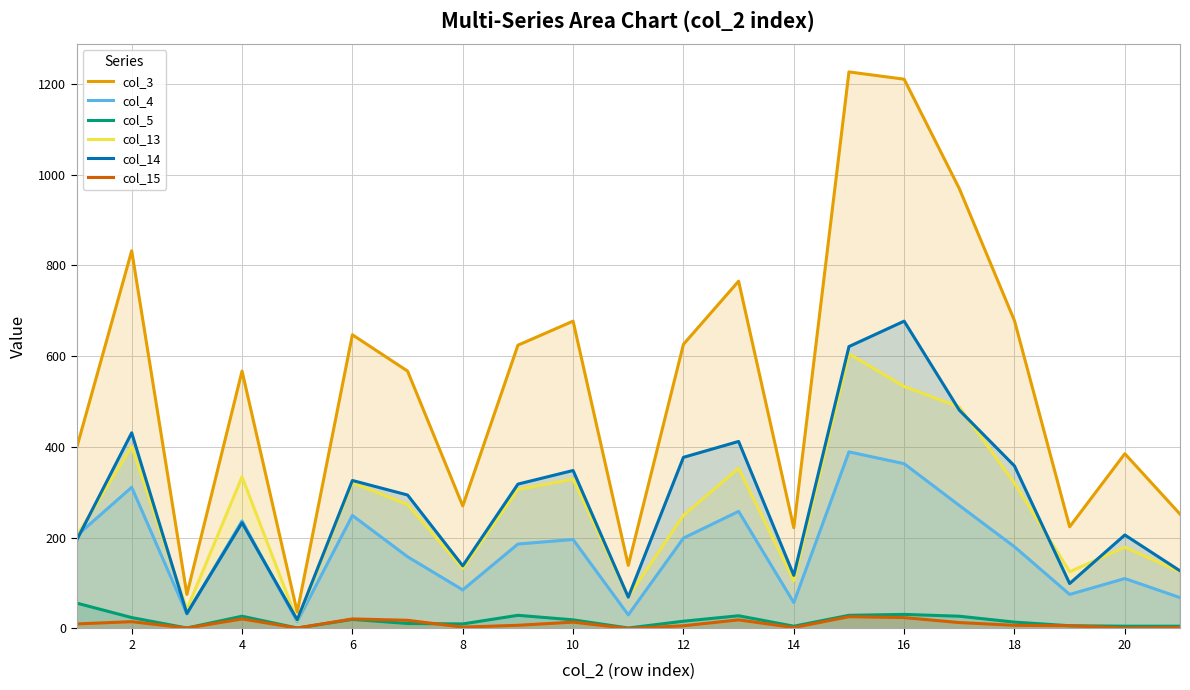

What is the sum of the col_5 values at 12 and 20?

21